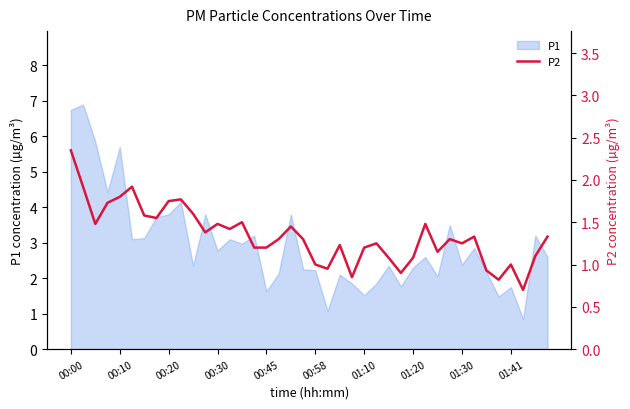

What is the value of the 21st point from the left?

1.0